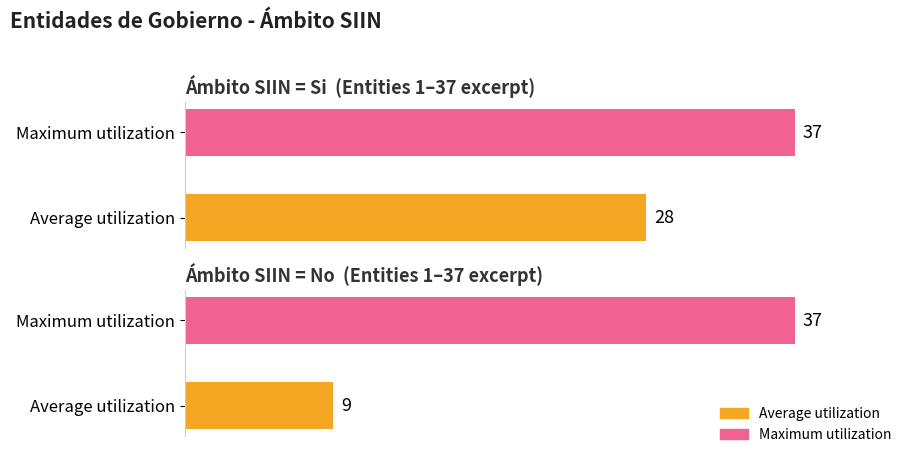

True or false: Si has a value of 7 at Ámbito SIIN: No.

False